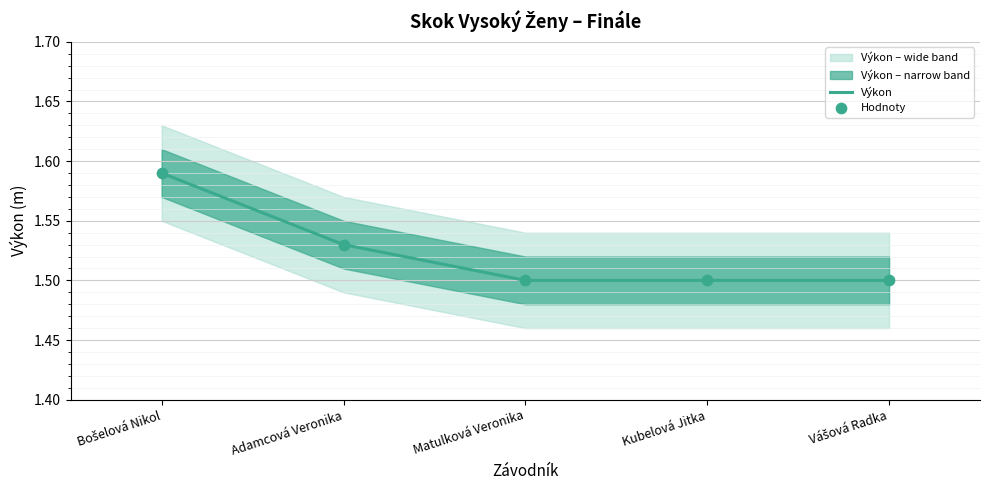

At which category is the sum across all series the highest?

Bošelová Nikol